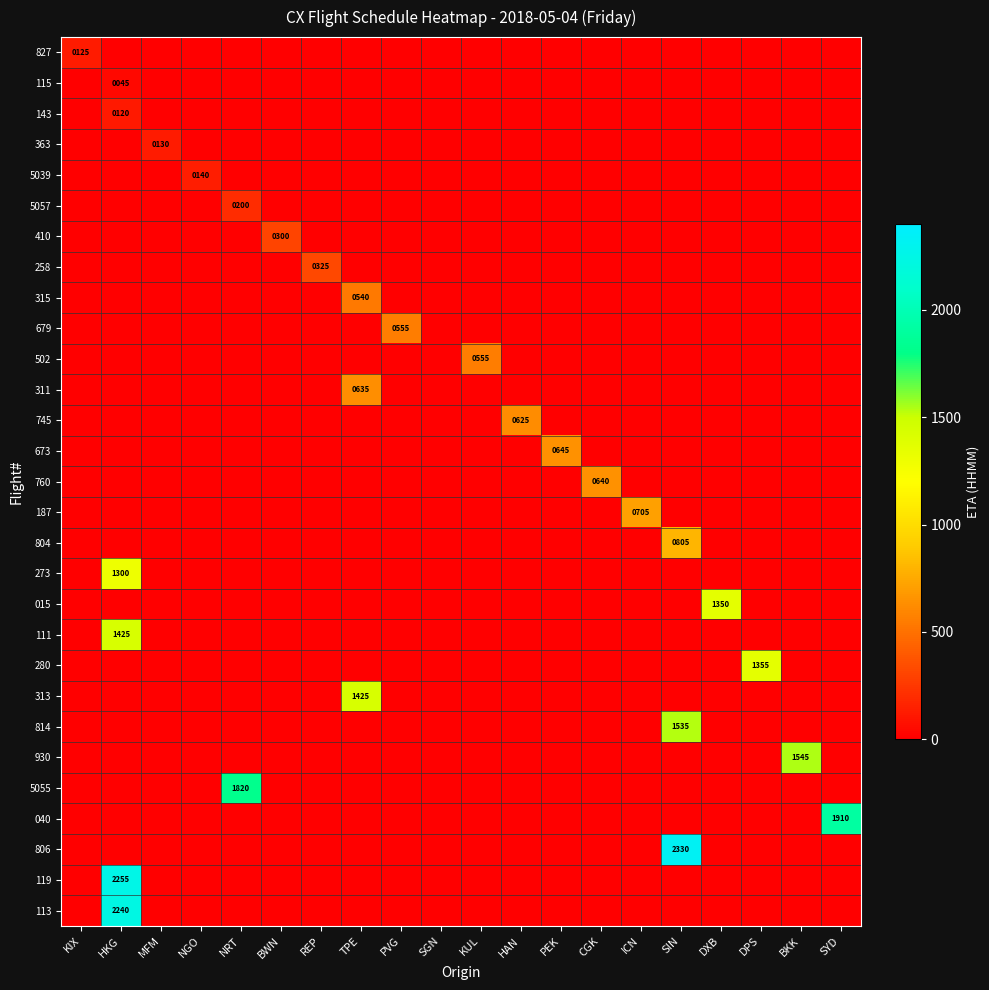

True or false: 5057 has a value of 0 at SGN.

True